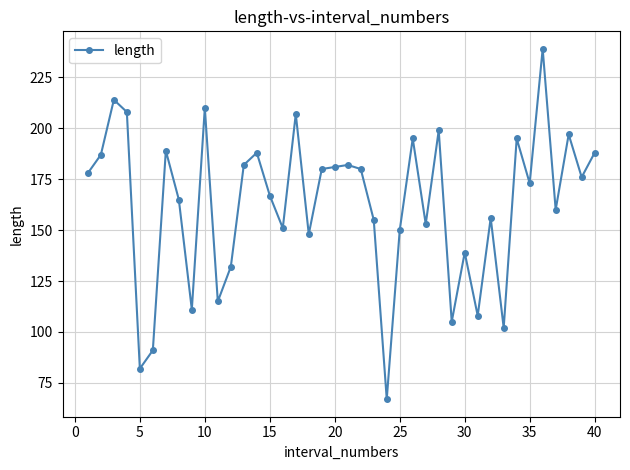

True or false: the data has more than 2 interior local peaks.

True